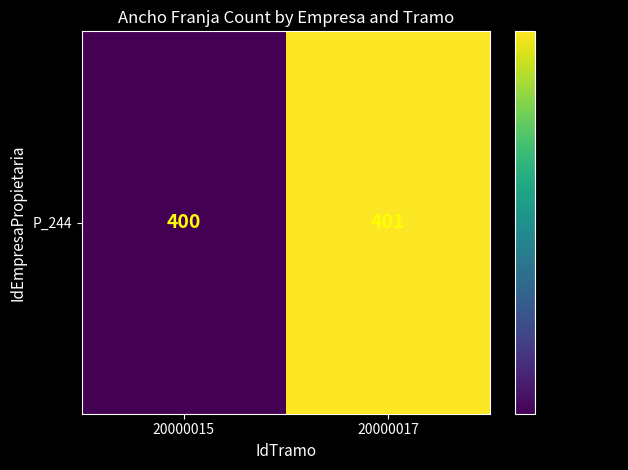

What is the difference between the maximum and minimum values?

1